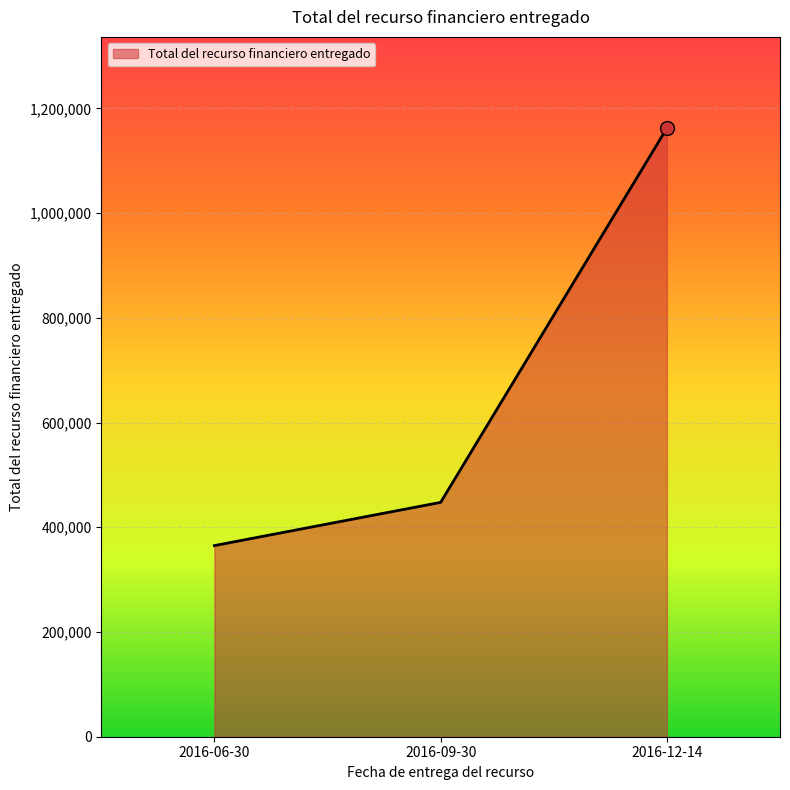

Reading left to right, extract all data points from this chart.

365030	447545	1162160